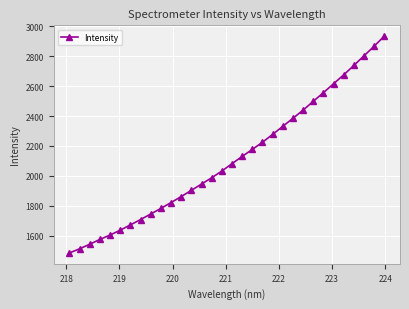

What is the value of the 27th point from the left?

2615.1